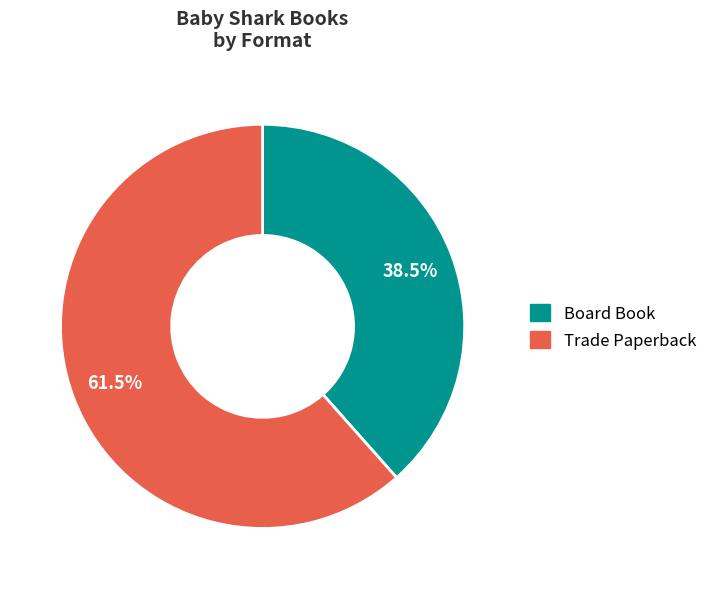

Combined, do Board Book and Trade Paperback account for over 50%?

Yes